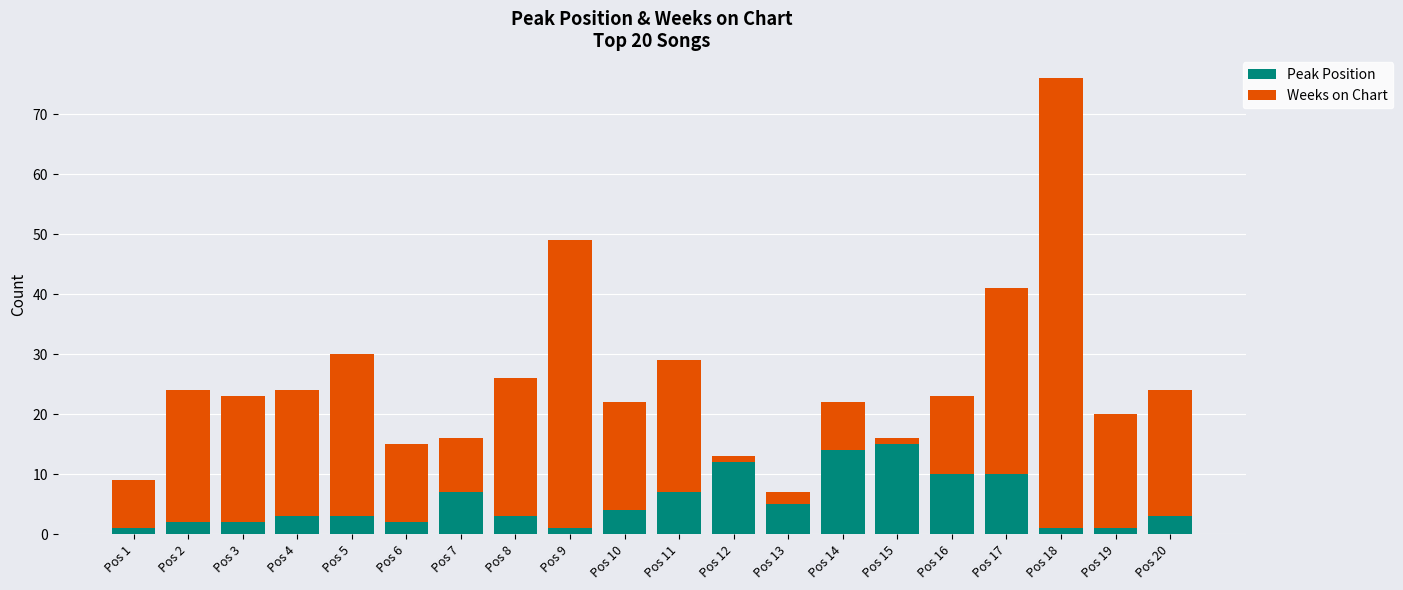

Are the bars horizontal?

No